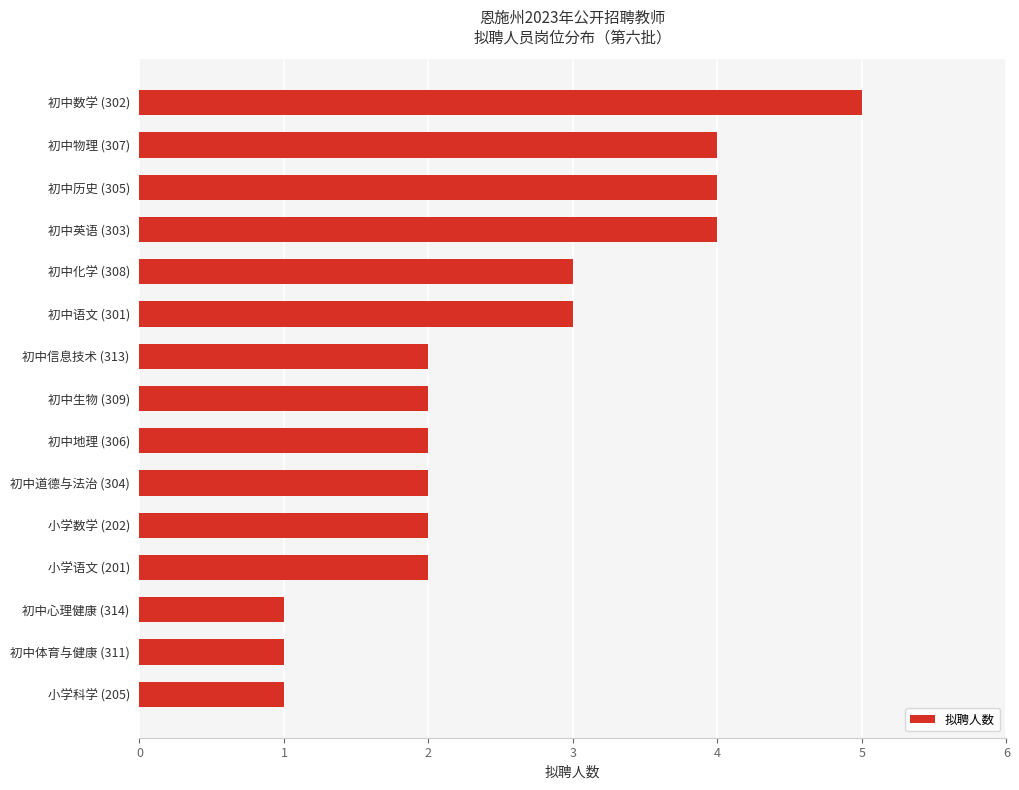

Reading bottom to top, list all the values displayed in this chart.

小学科学 (205)=1	初中体育与健康 (311)=1	初中心理健康 (314)=1	小学语文 (201)=2	小学数学 (202)=2	初中道德与法治 (304)=2	初中地理 (306)=2	初中生物 (309)=2	初中信息技术 (313)=2	初中语文 (301)=3	初中化学 (308)=3	初中英语 (303)=4	初中历史 (305)=4	初中物理 (307)=4	初中数学 (302)=5